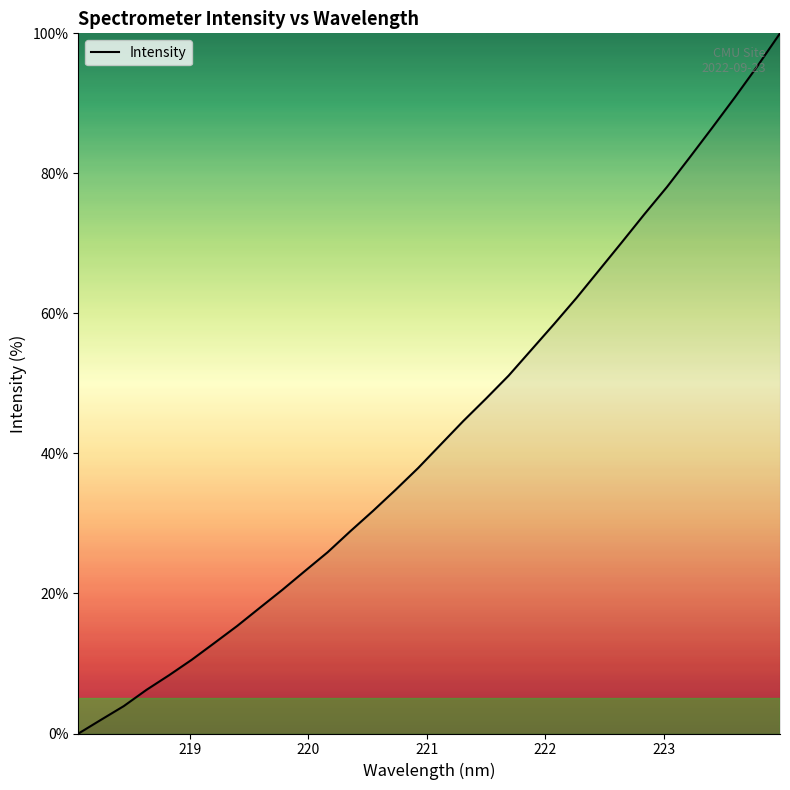

What is the maximum value shown in the chart?

100.0